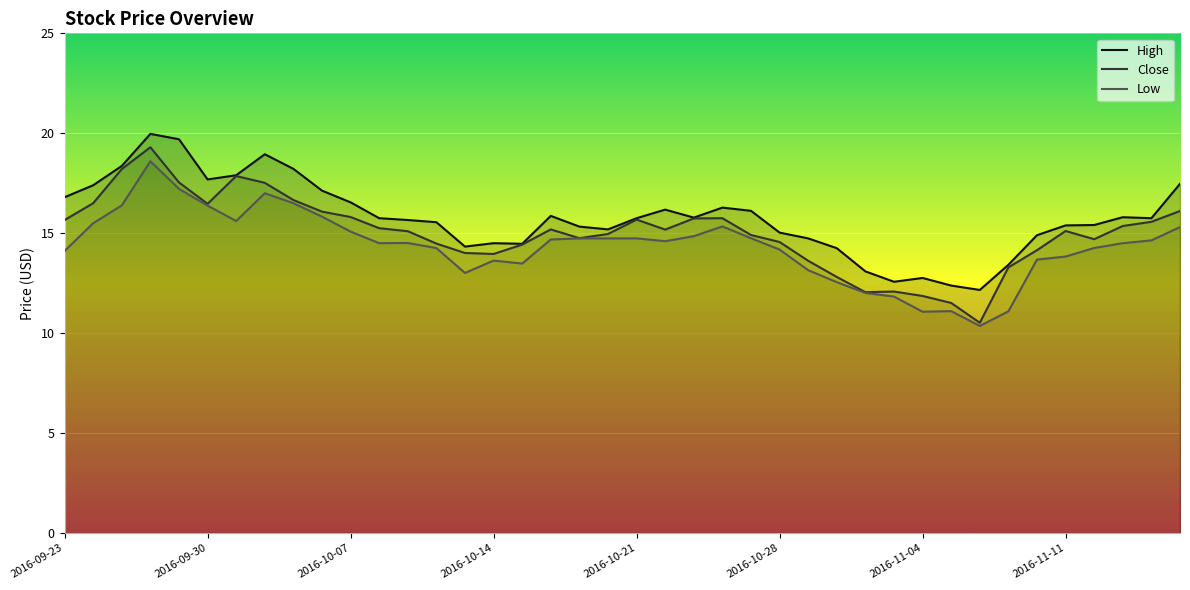

Which category has the lowest value across all series?

2016-11-08